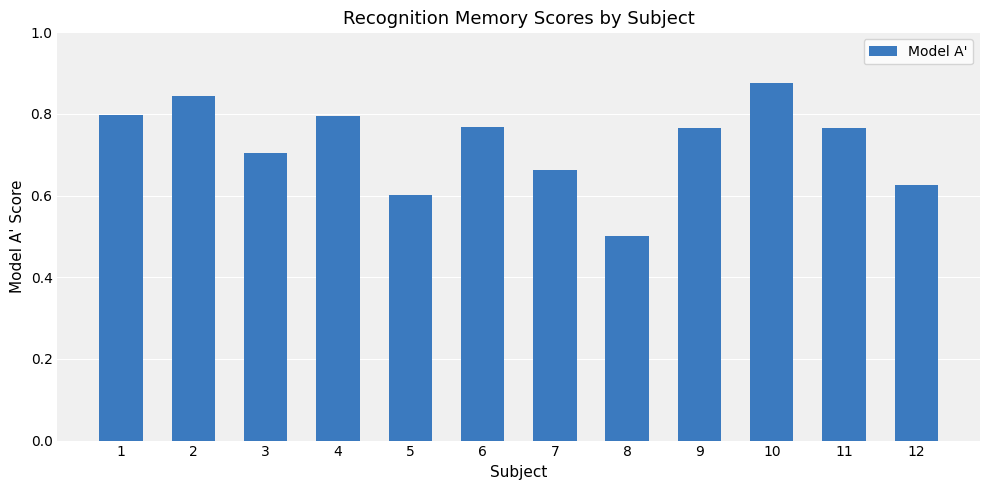

What is the difference between the maximum and minimum values?

0.4